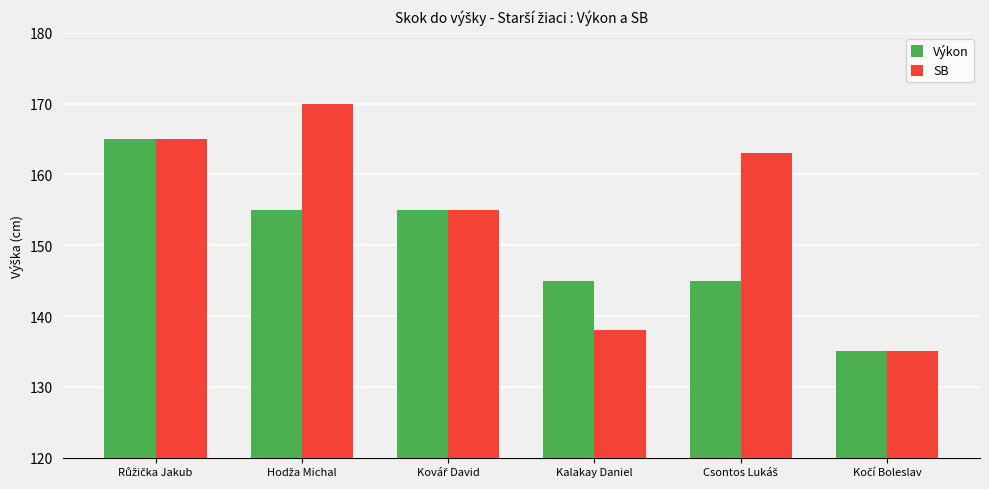

Rank the series by their average value, from lowest to highest.

Výkon, SB